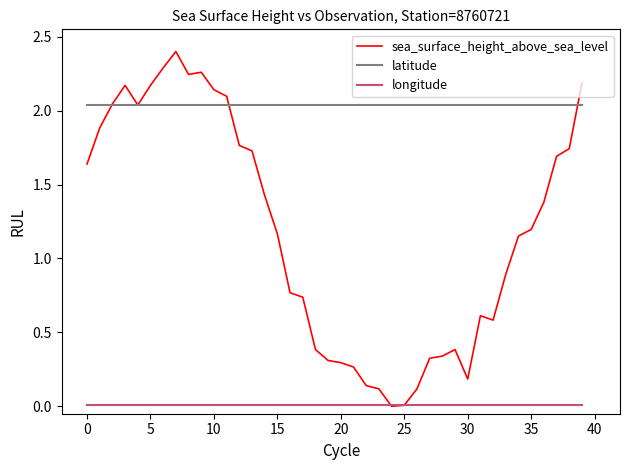

At how many categories does at least one series exceed 1?

40